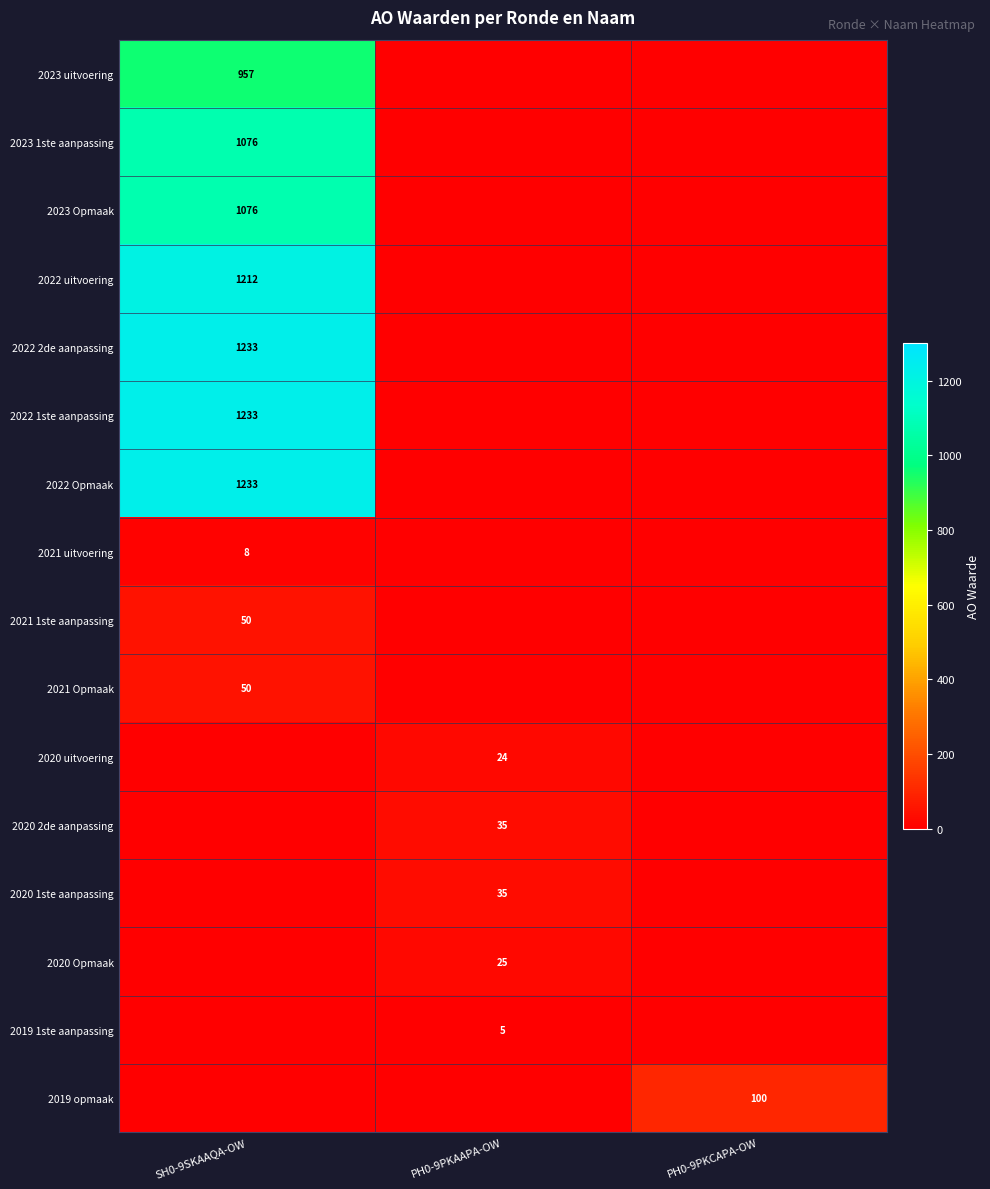

At how many categories does at least one series exceed 1218?

1